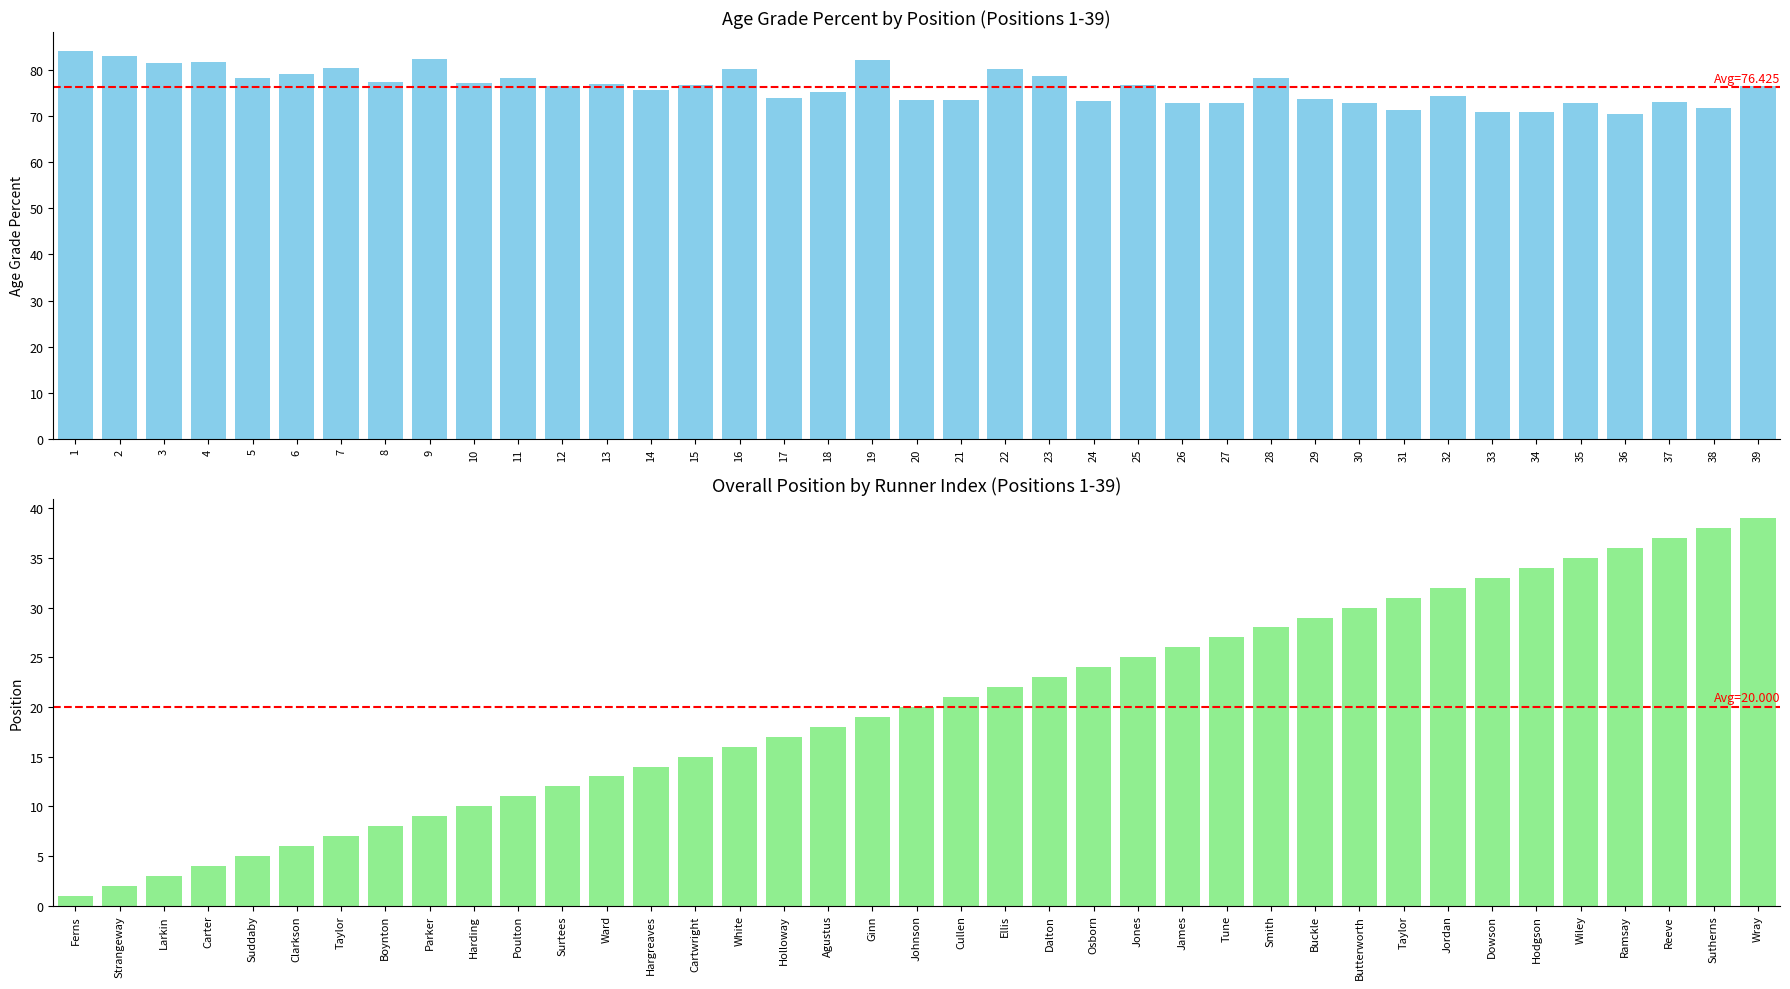

What is the value of the Overall Position bar at the 38th from the left?

38.0